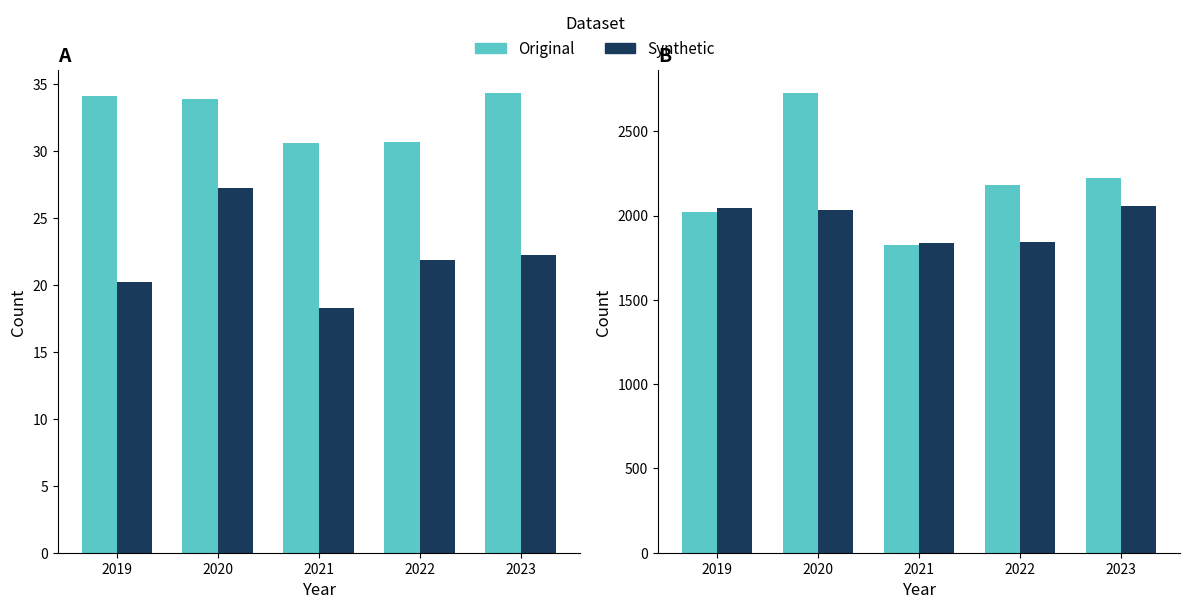

Which series changed the most between 2021 and 2022?

Original